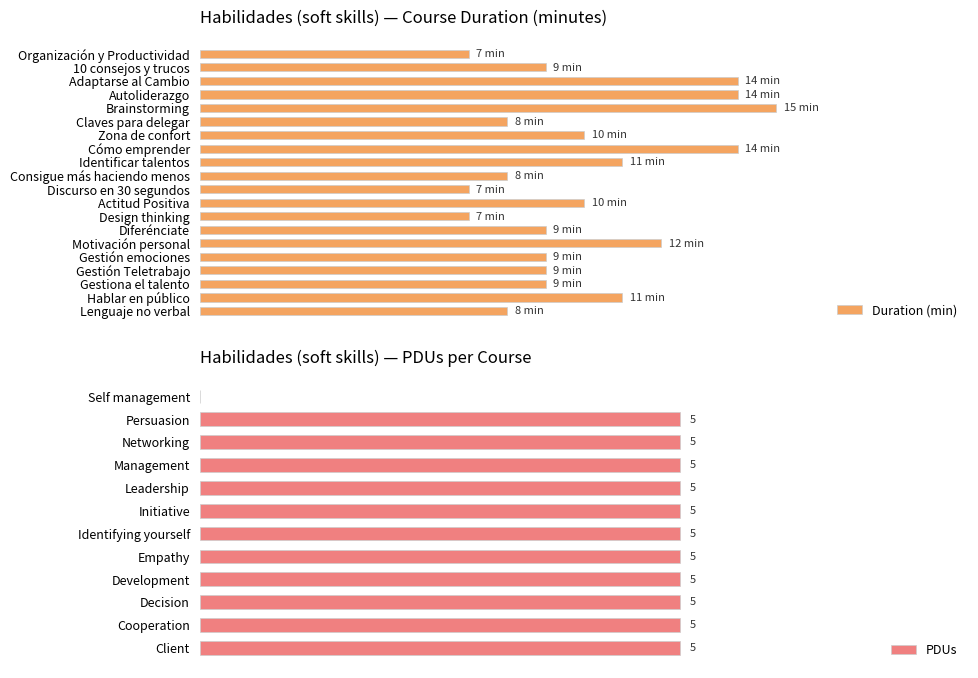

Between Discurso en 30 segundos and Cómo emprender, which is larger?

Cómo emprender